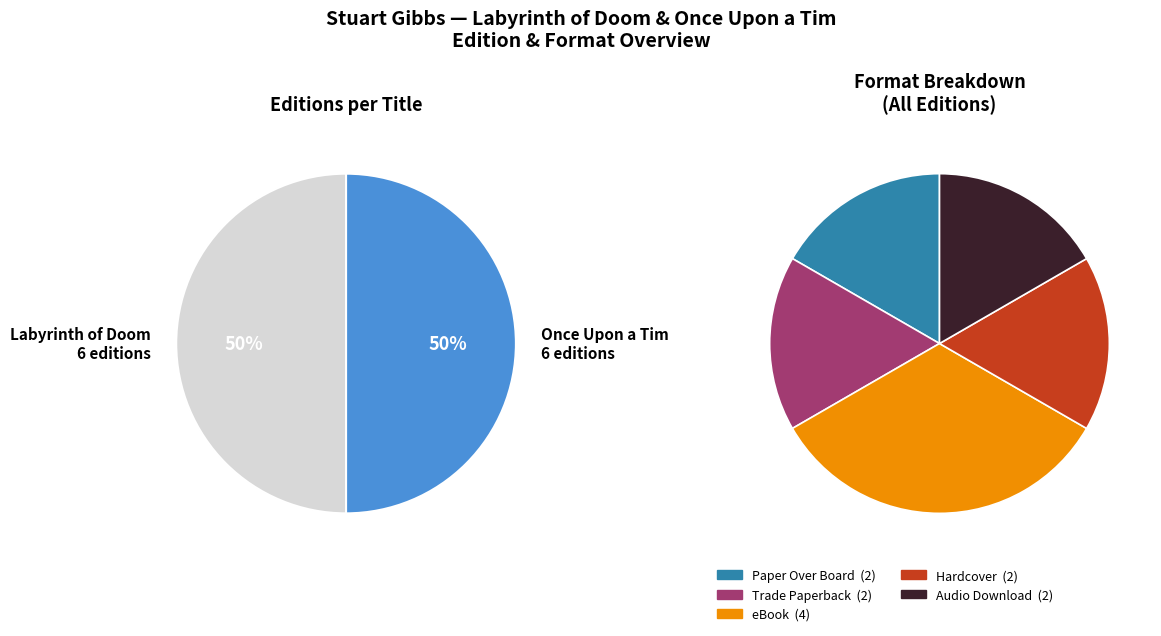

Combined, do Hardcover and eBook account for over 50%?

No